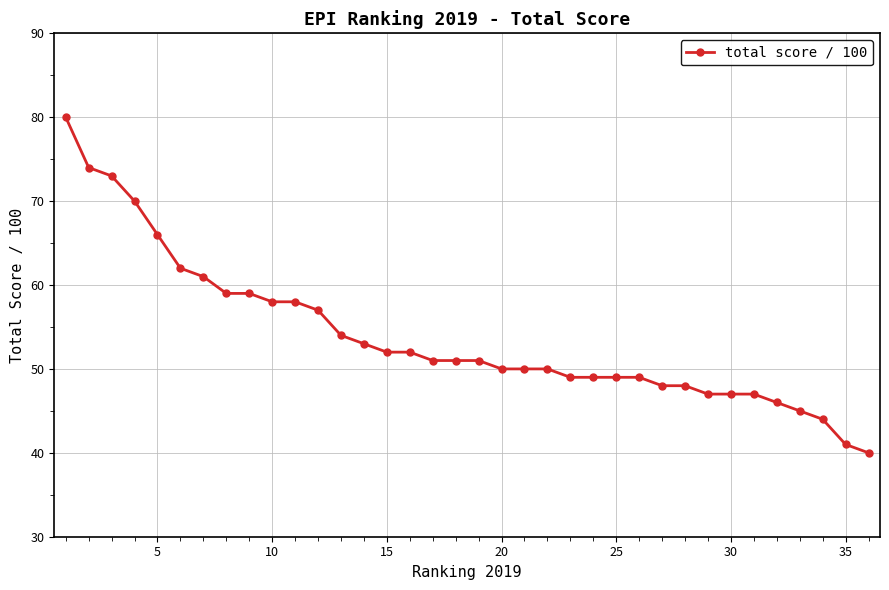

How many lines are shown in the chart?

1